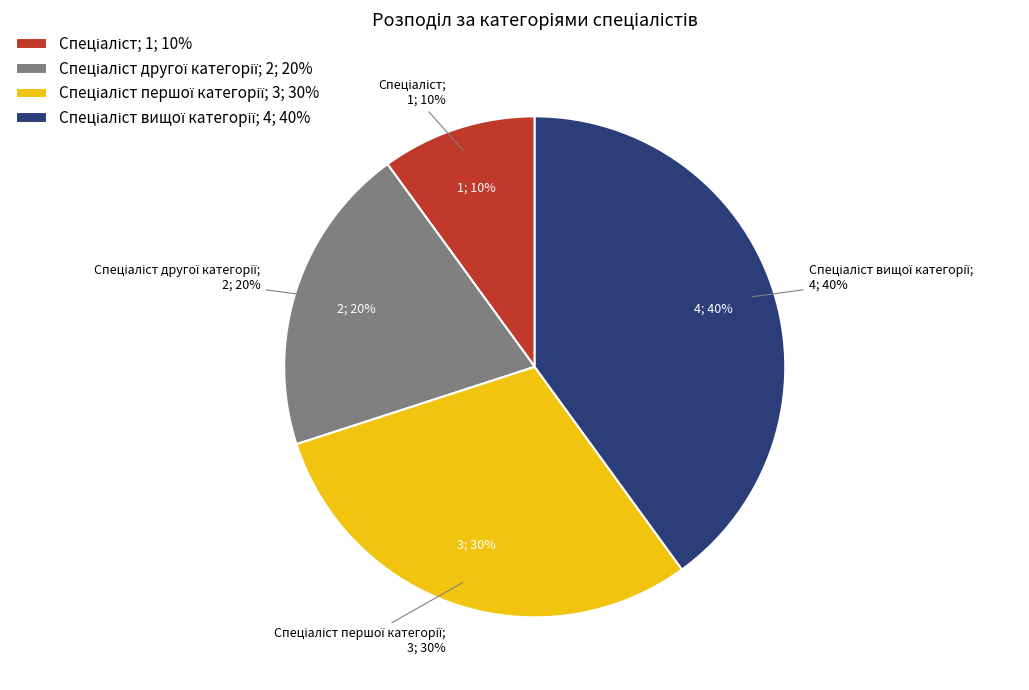

Is it true that Спеціаліст першої категорії is 23% of the pie?

False